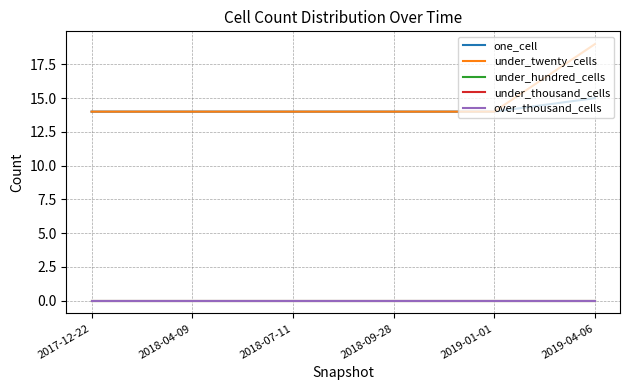

Does the chart have visible grid lines?

Yes